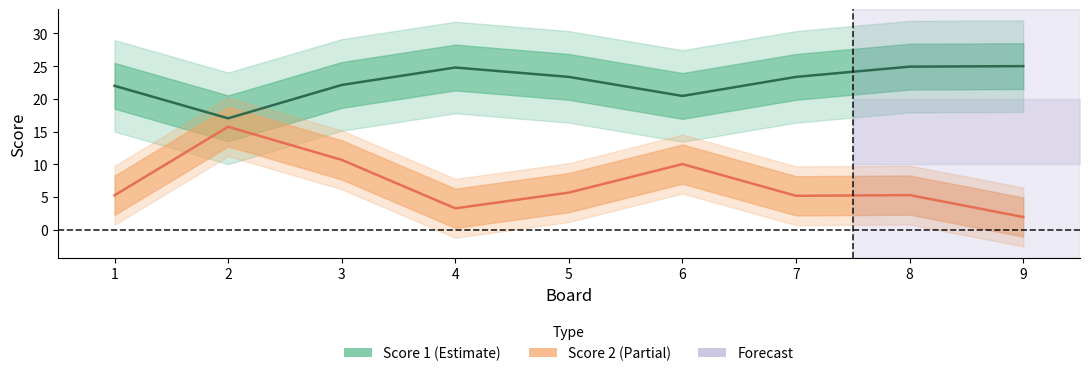

List the series in order of their overall mean, lowest first.

Score 2, Score 1